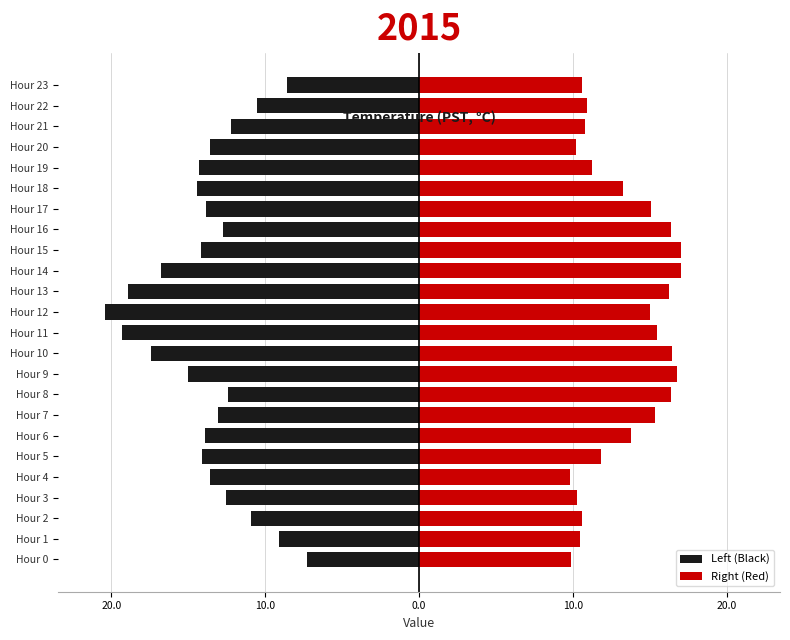

What is the difference between the Right (Red) values at Hour 18 and Hour 9?

3.5